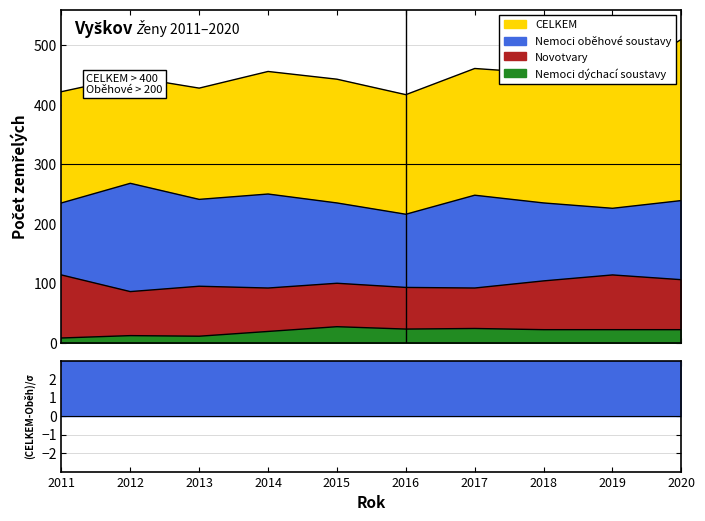

Is the value of CELKEM at 2013 greater than the value of Nemoci oběhové soustavy at 2018?

Yes